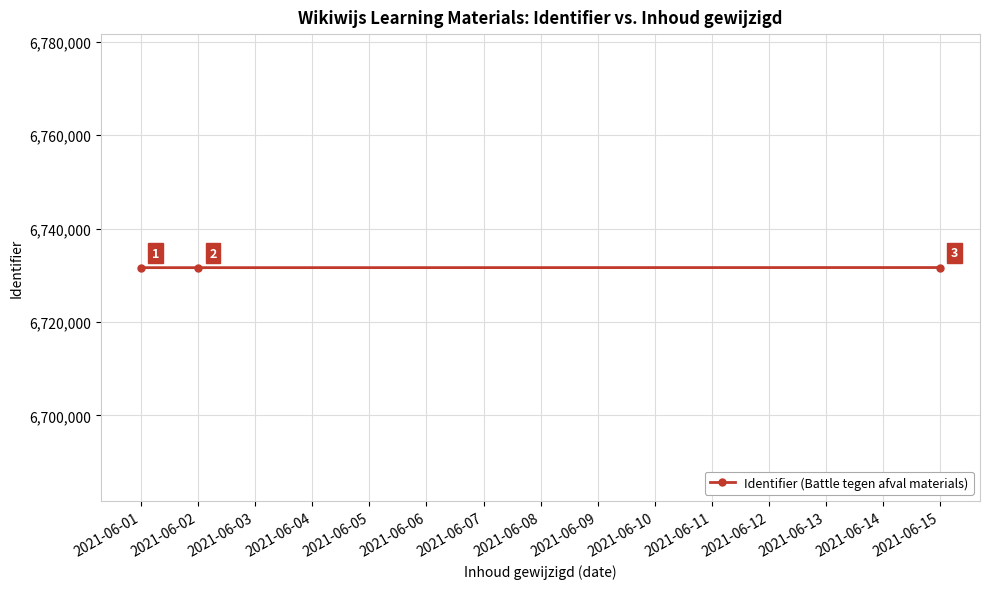

Which has a higher value, 2021-06-01 or 2021-06-02?

2021-06-02